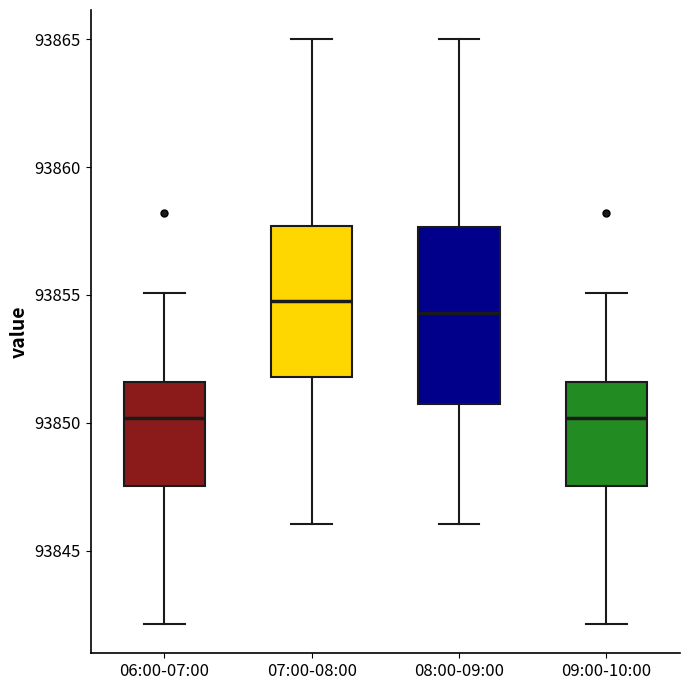

Reading left to right, transcribe this box plot: for each box, give where its median line is, the range the box spans, and where its two whiskers end, as read against the y-axis. The values are not printed on the chart, so give them approximately, as read against the axis.

06:00-07:00: median 93850.0, box 93847.5 to 93851.5, whiskers 93842.0 to 93855.0
07:00-08:00: median 93855.0, box 93852.0 to 93857.5, whiskers 93846.0 to 93865.0
08:00-09:00: median 93854.5, box 93850.5 to 93857.5, whiskers 93846.0 to 93865.0
09:00-10:00: median 93850.0, box 93847.5 to 93851.5, whiskers 93842.0 to 93855.0